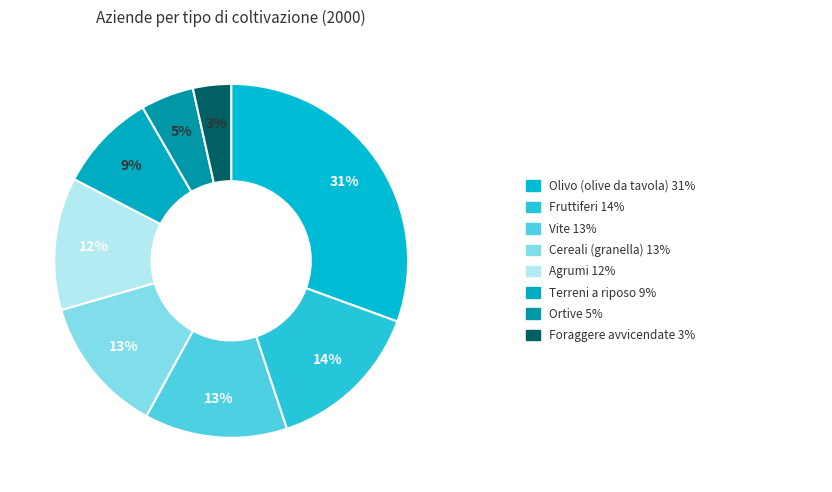

Count the number of slices in the pie.

8